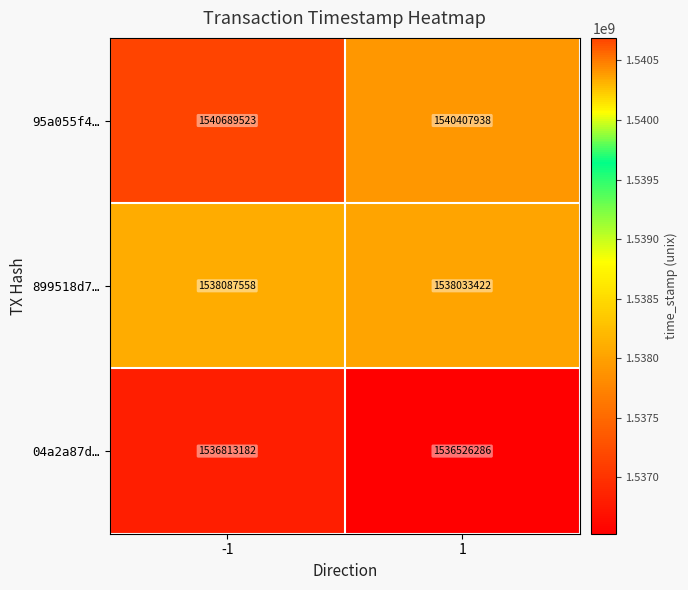

Reading left to right, what are all the values shown in this chart?

95a055f4…: 1540689523	1540407938
899518d7…: 1538087558	1538033422
04a2a87d…: 1536813182	1536526286